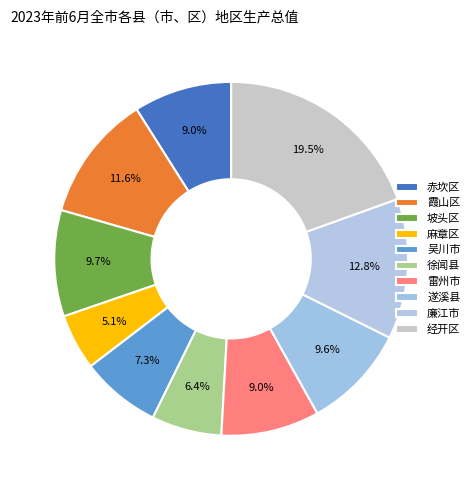

The 吴川市 slice represents 7% of the pie. True or false?

True